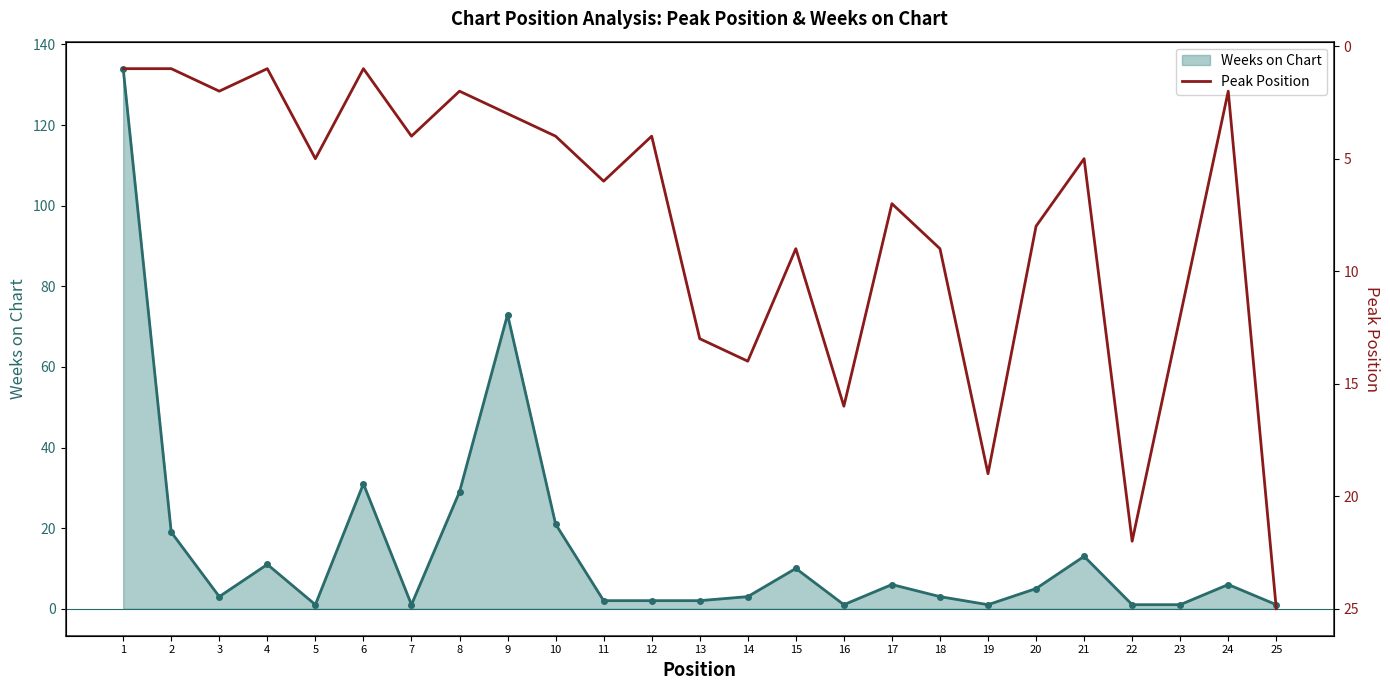

Which series has the largest range (max minus min)?

Weeks on Chart (line)